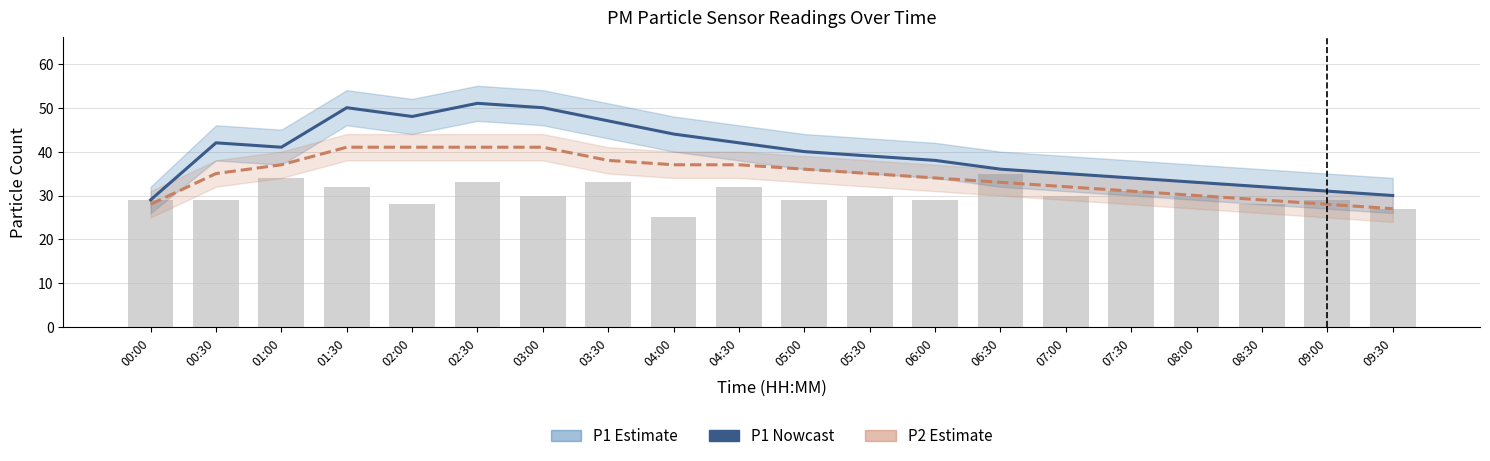

How many groups of bars are there?

20